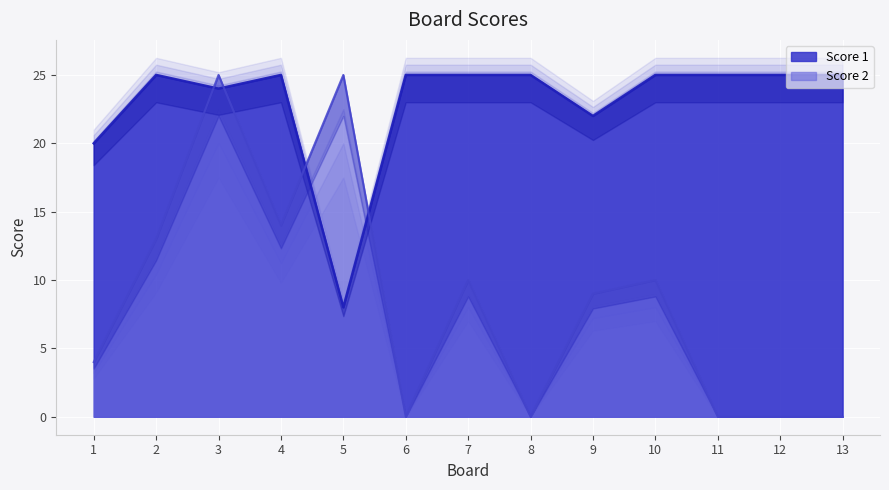

How many distinct data groups are displayed?

2